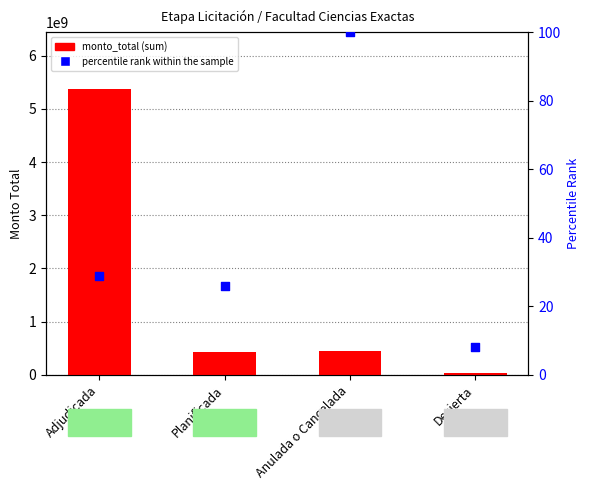

At which category is the sum across all series the highest?

Adjudicada